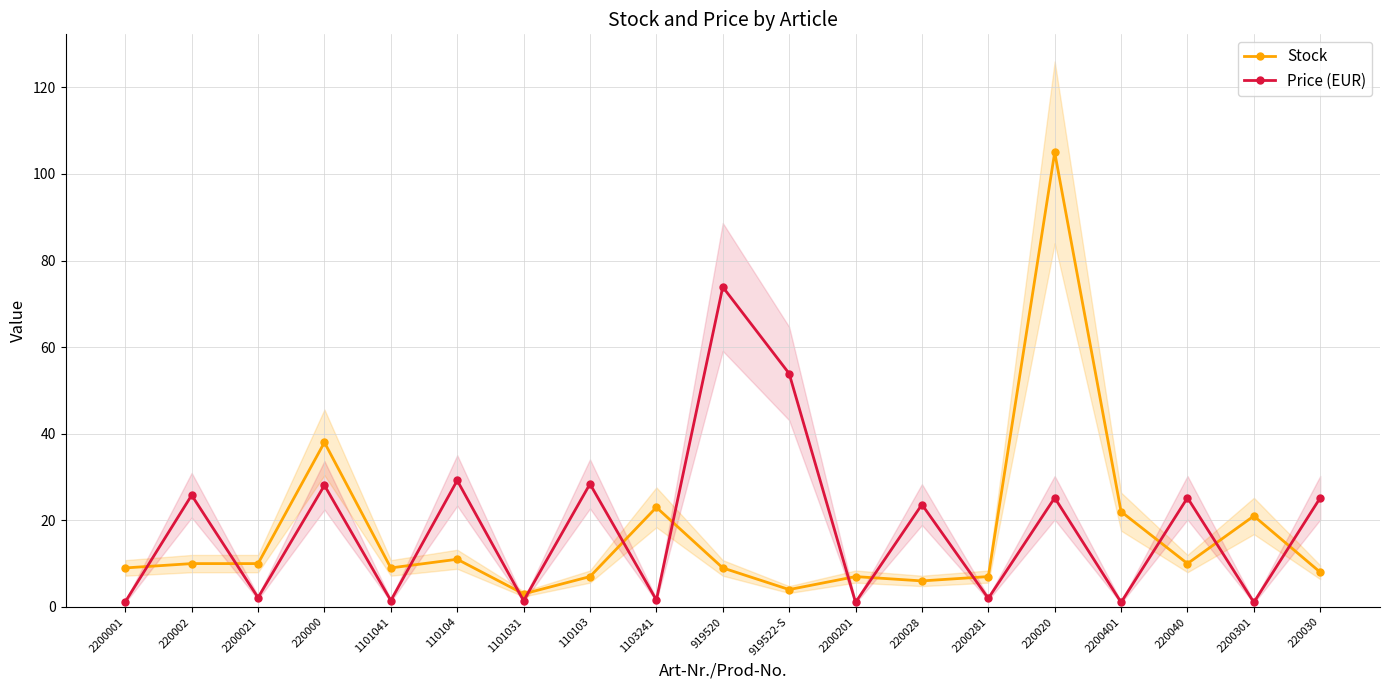

True or false: Price (EUR) has a value of 14.6 at 110104.

False